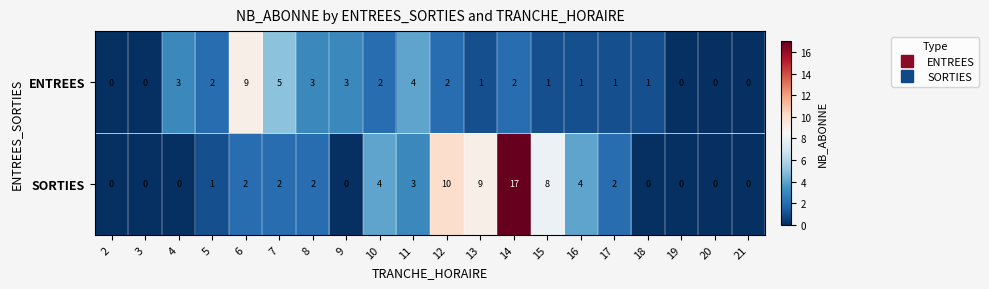

Where does the ENTREES series first go above 2?

4